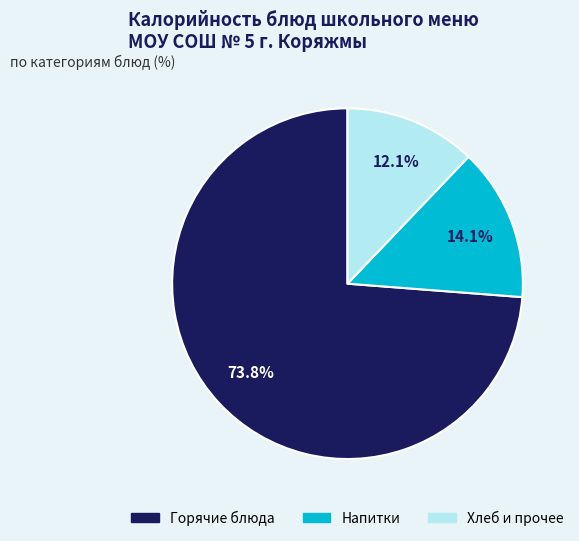

Is there any slice that represents more than half of the pie?

Yes